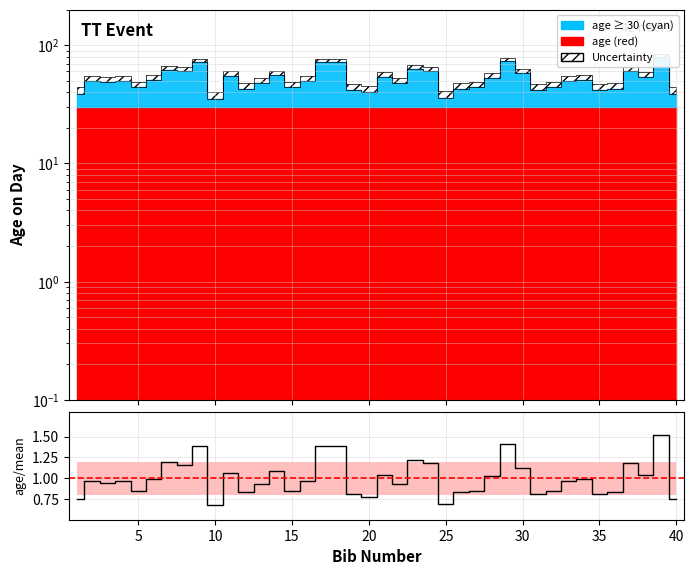

List the labels in order of value, largest first.

39, 29, 9, 17, 18, 23, 7, 24, 37, 8, 30, 14, 11, 21, 38, 28, 6, 34, 2, 4, 16, 33, 3, 13, 22, 5, 15, 27, 32, 12, 26, 36, 19, 31, 35, 20, 1, 40, 25, 10